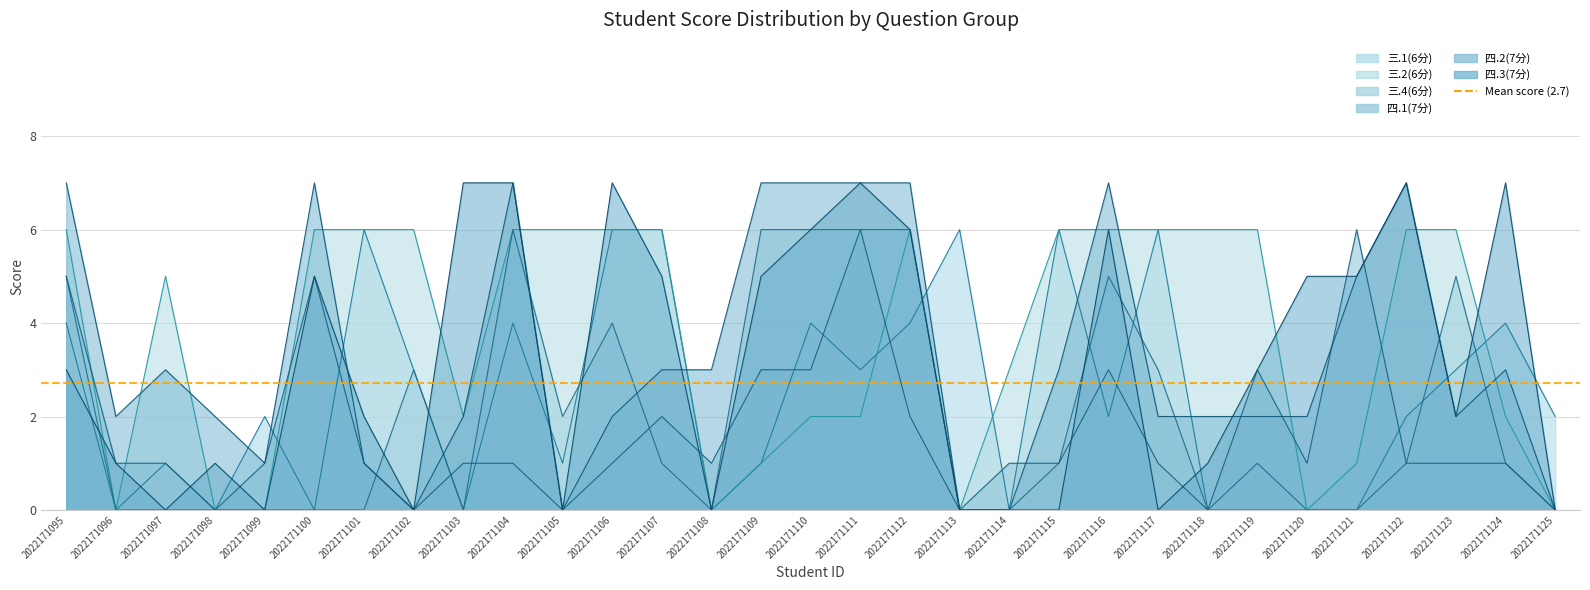

What is the value of the 四.2(7分) point at the 18th from the left?

7